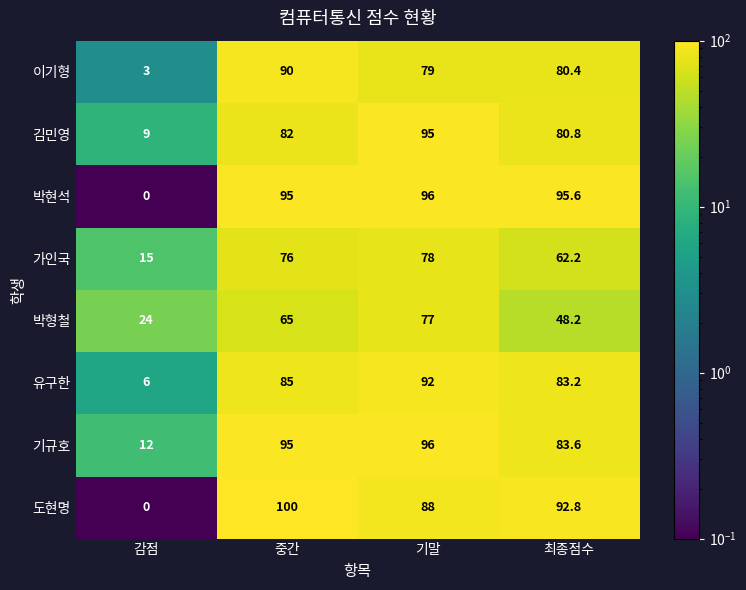

What is the difference between the maximum and minimum values in the 이기형 series?

87.0